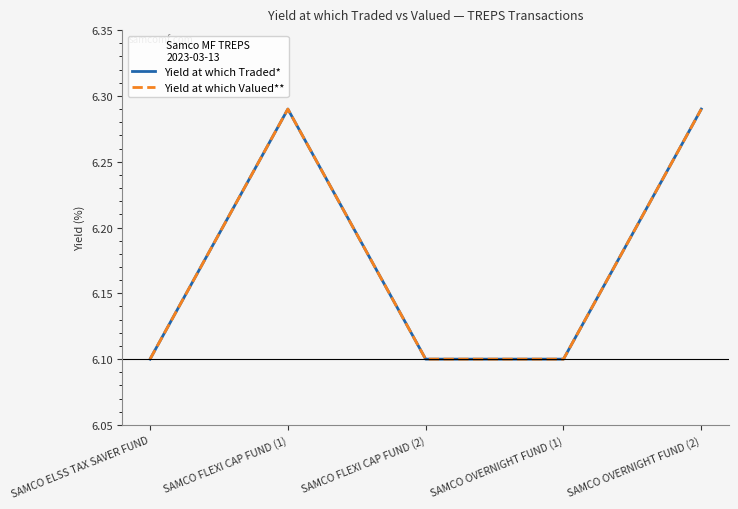

What is the maximum value for Yield at which Traded*?

6.3